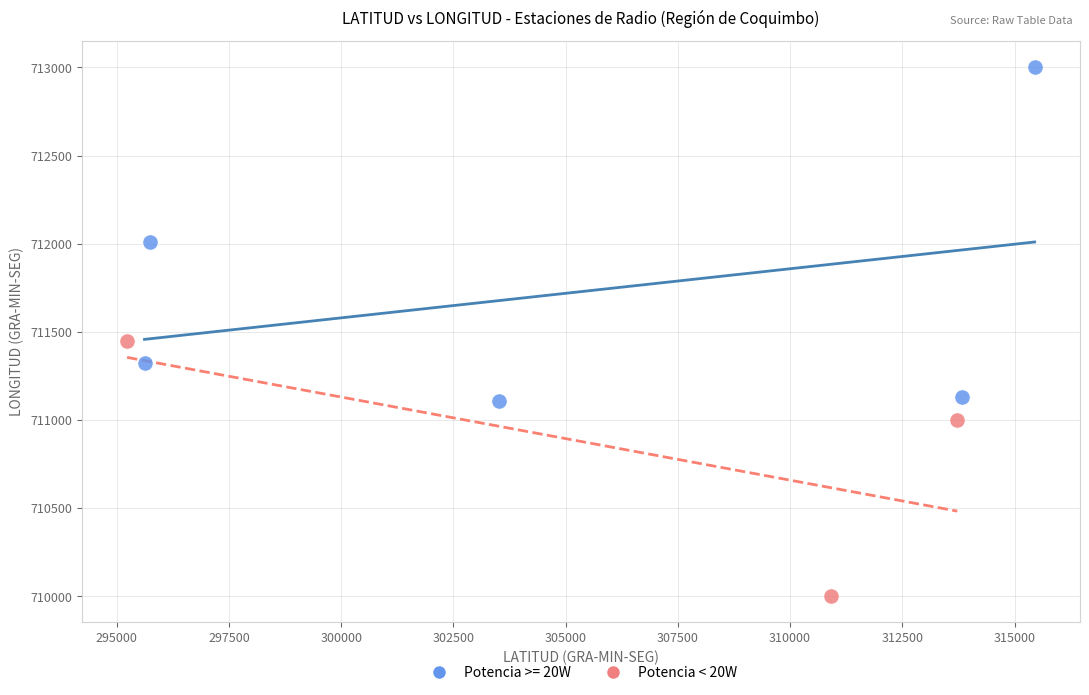

Which series contains the highest Y value?

Potencia >= 20W